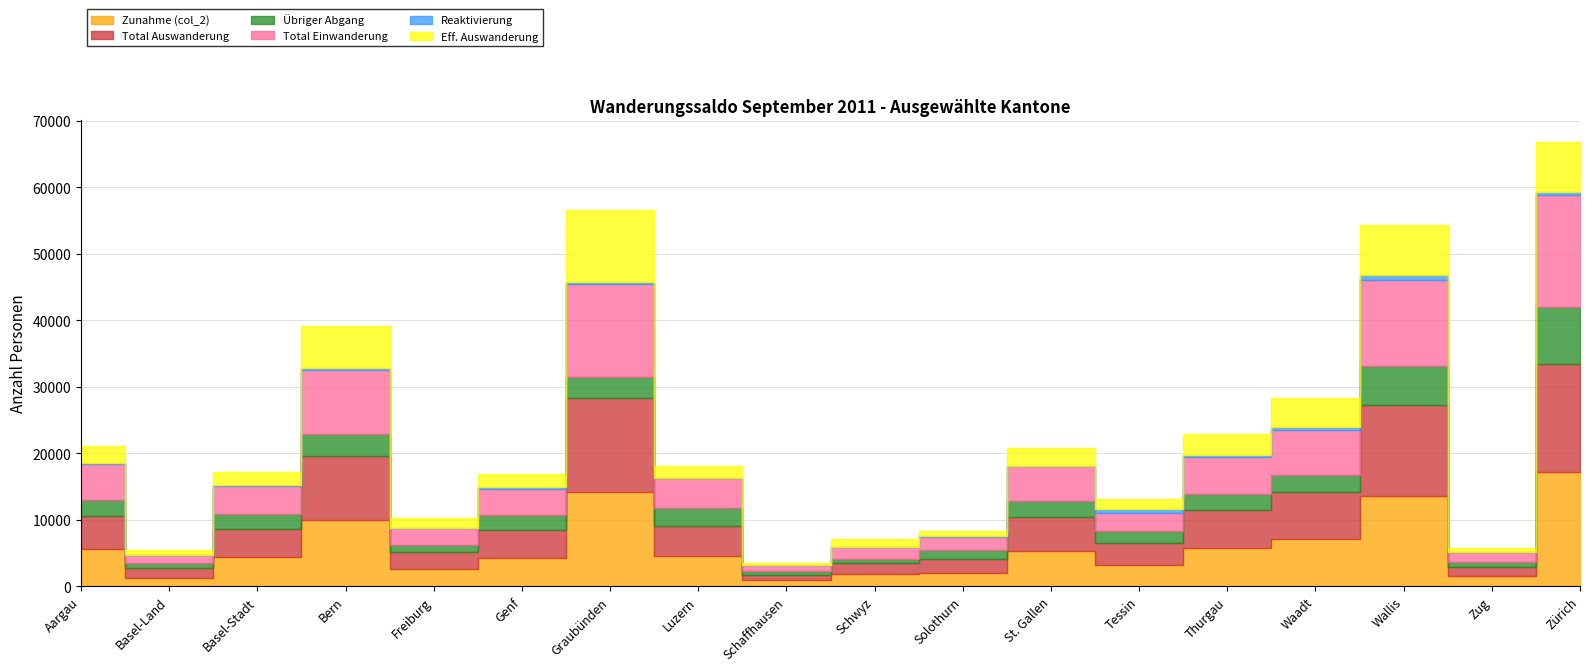

What is the difference between the maximum and minimum values in the Eff. Auswanderung series?

10616